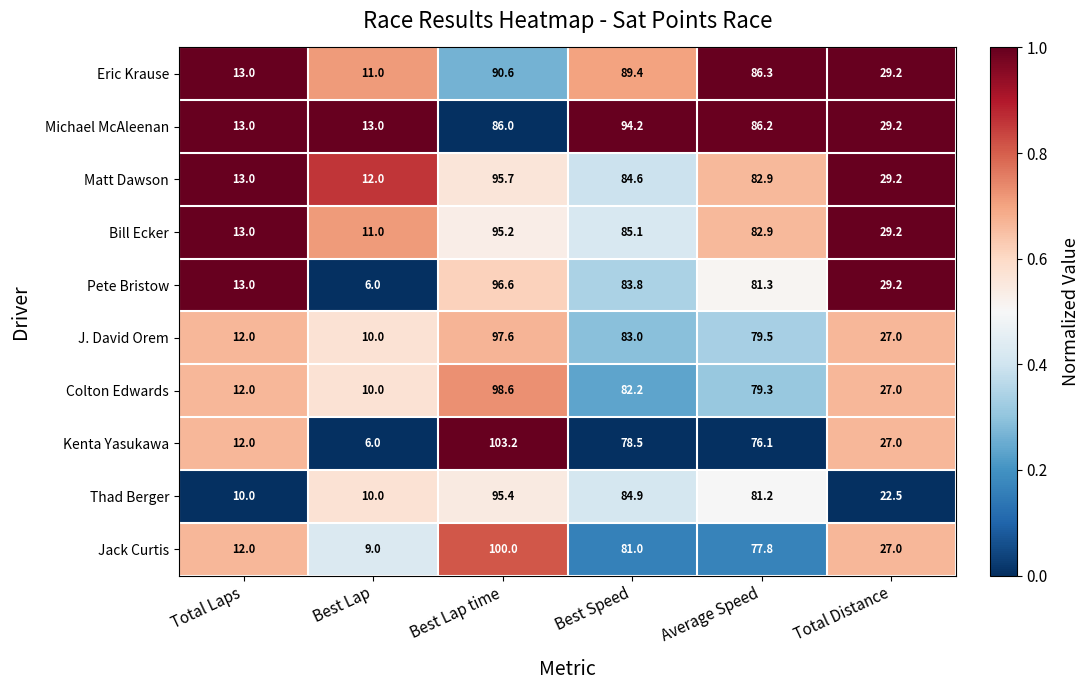

Rank the categories by Bill Ecker value from highest to lowest.

Best Lap time, Best Speed, Average Speed, Total Distance, Total Laps, Best Lap